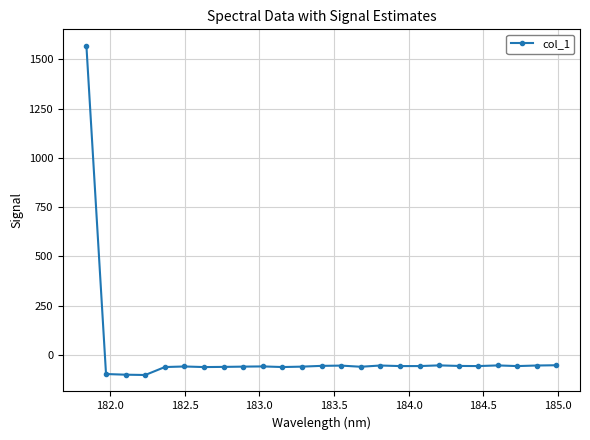

What is the sum of all values?

97.1